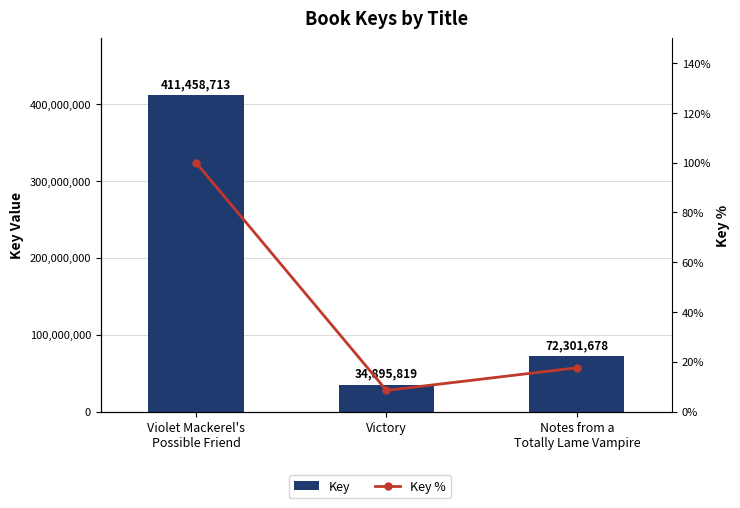

How many groups of bars are there?

3